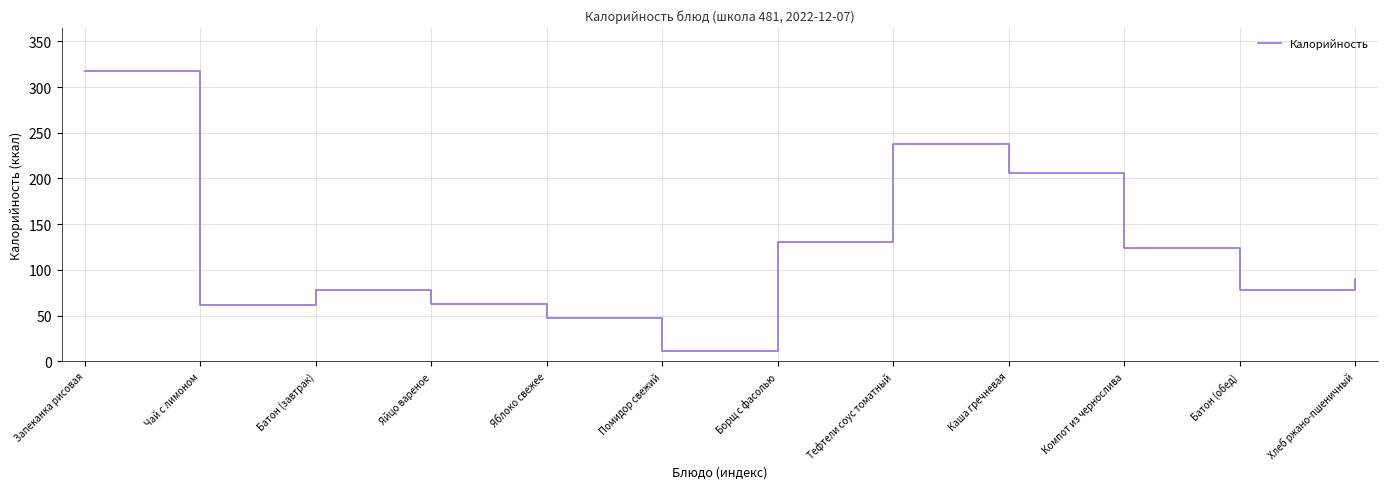

What is the difference between the maximum and second lowest values?

270